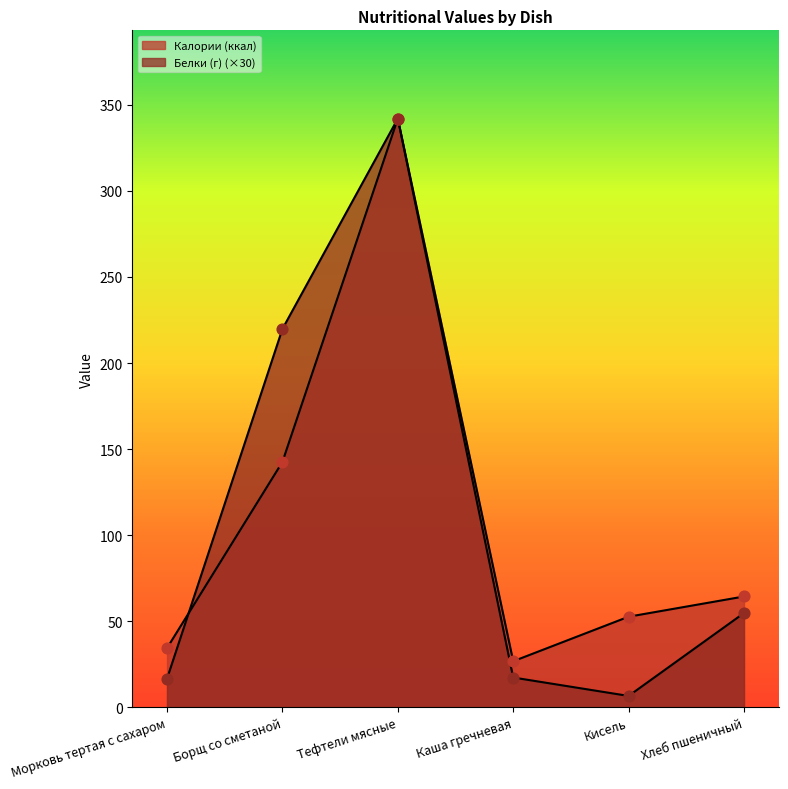

At which category is the sum across all series the highest?

Тефтели мясные